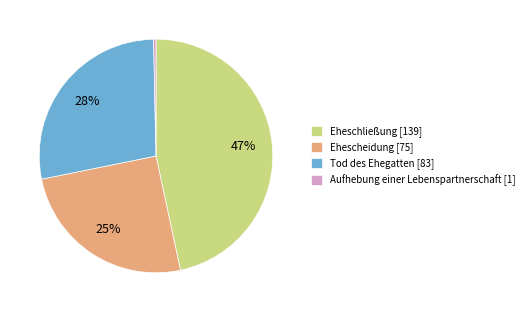

Is Aufhebung einer Lebenspartnerschaft the majority of the pie?

No